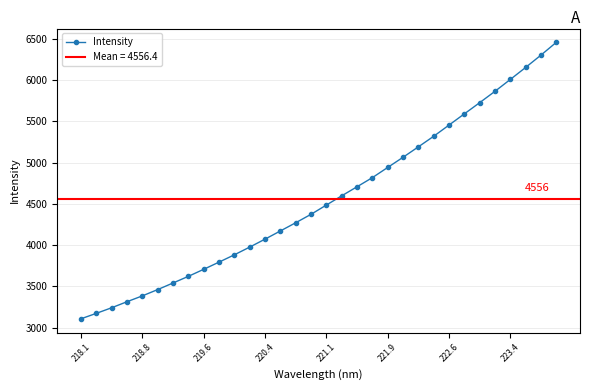

At which category does the chart reach its minimum across all series?

218.1